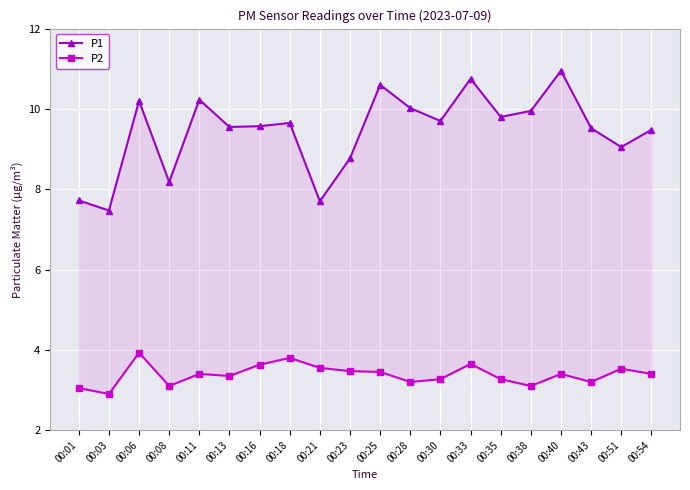

Which label corresponds to the smallest value in the chart?

00:03